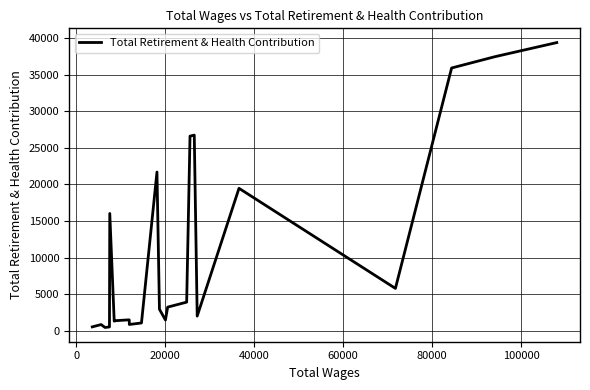

What is the difference between the maximum and minimum values?

38879